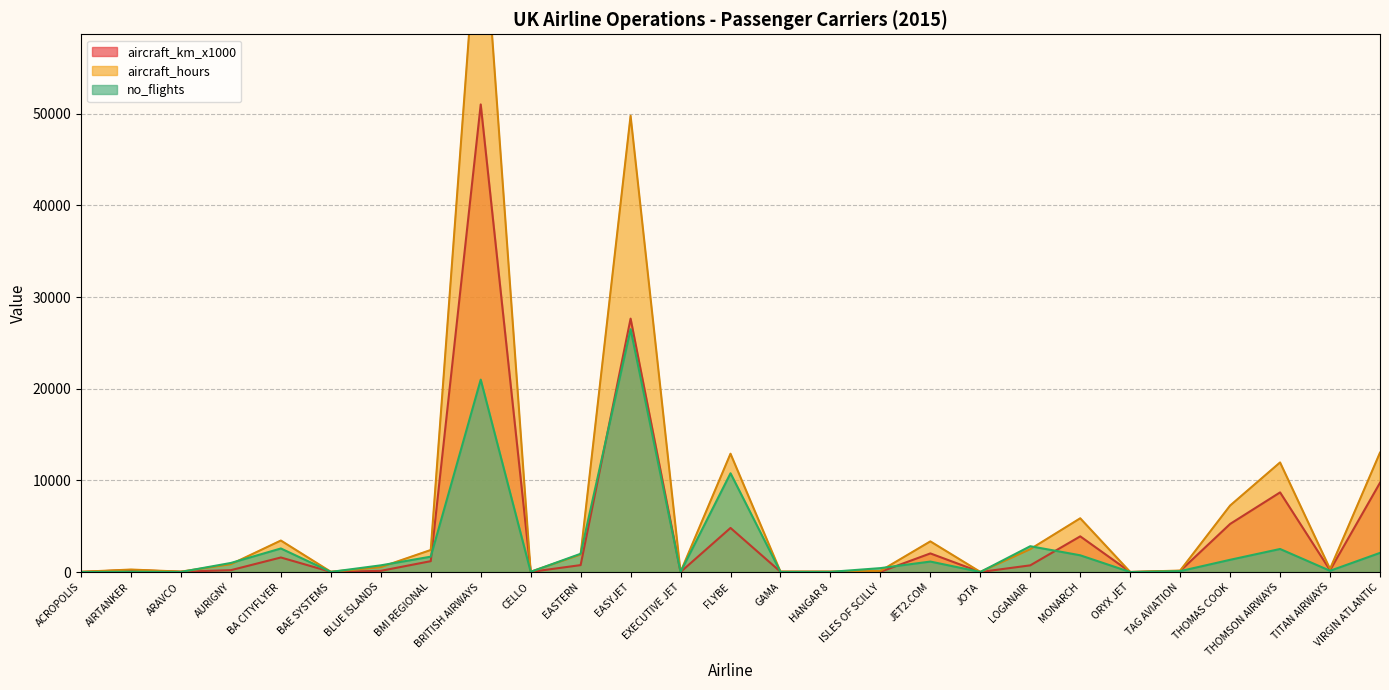

Rank the categories by aircraft_km_x1000 value from highest to lowest.

BRITISH AIRWAYS, EASYJET, VIRGIN ATLANTIC, THOMSON AIRWAYS, THOMAS COOK, FLYBE, MONARCH, JET2.COM, BA CITYFLYER, BMI REGIONAL, EASTERN, LOGANAIR, AIRTANKER, AURIGNY, TITAN AIRWAYS, BLUE ISLANDS, TAG AVIATION, ARAVCO, GAMA, HANGAR 8, ISLES OF SCILLY, BAE SYSTEMS, ACROPOLIS, CELLO, JOTA, ORYX JET, EXECUTIVE JET